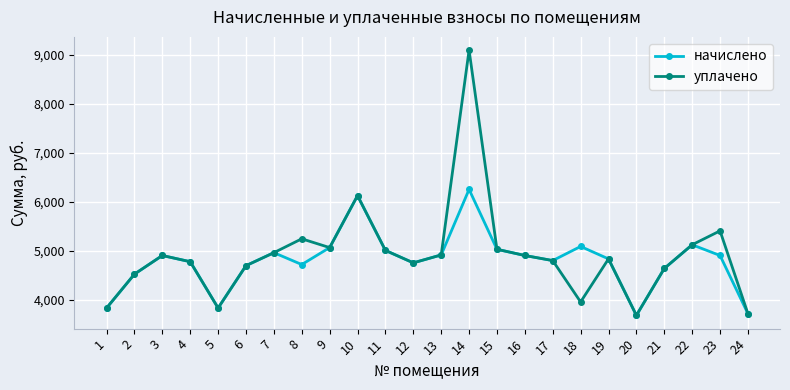

At which category does уплачено reach its first local peak?

3